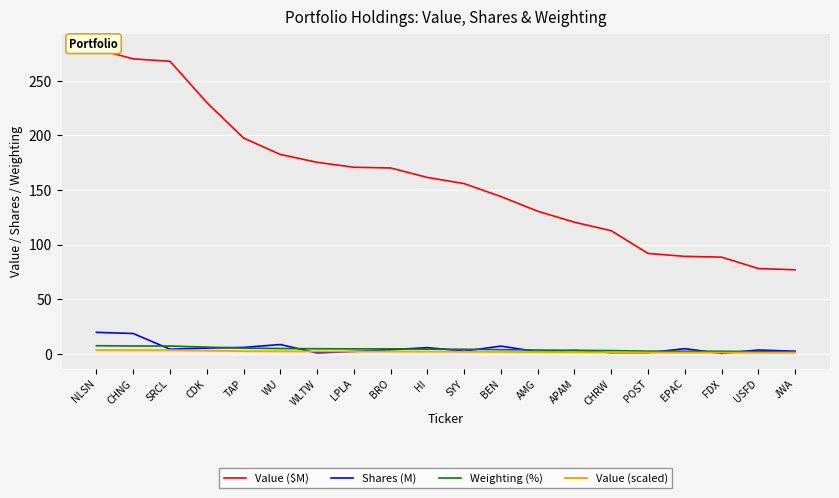

At which category is the sum across all series the highest?

NLSN